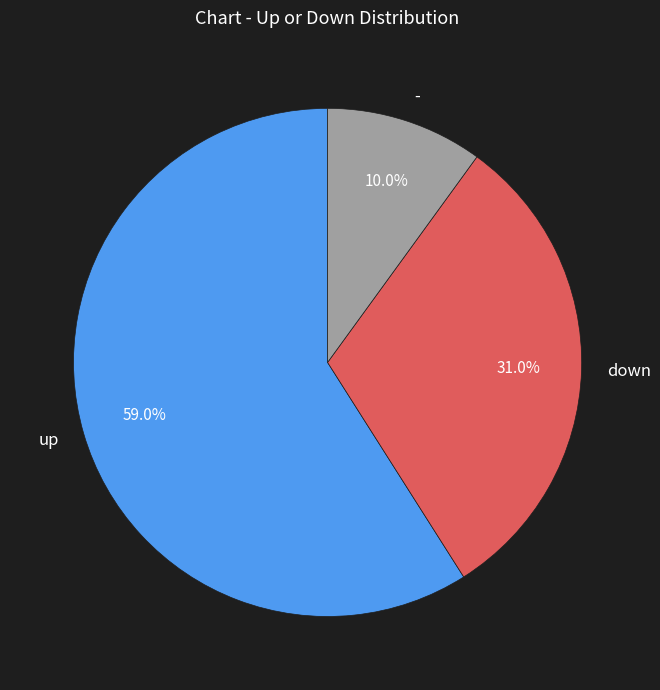

How many segments does this pie chart have?

3